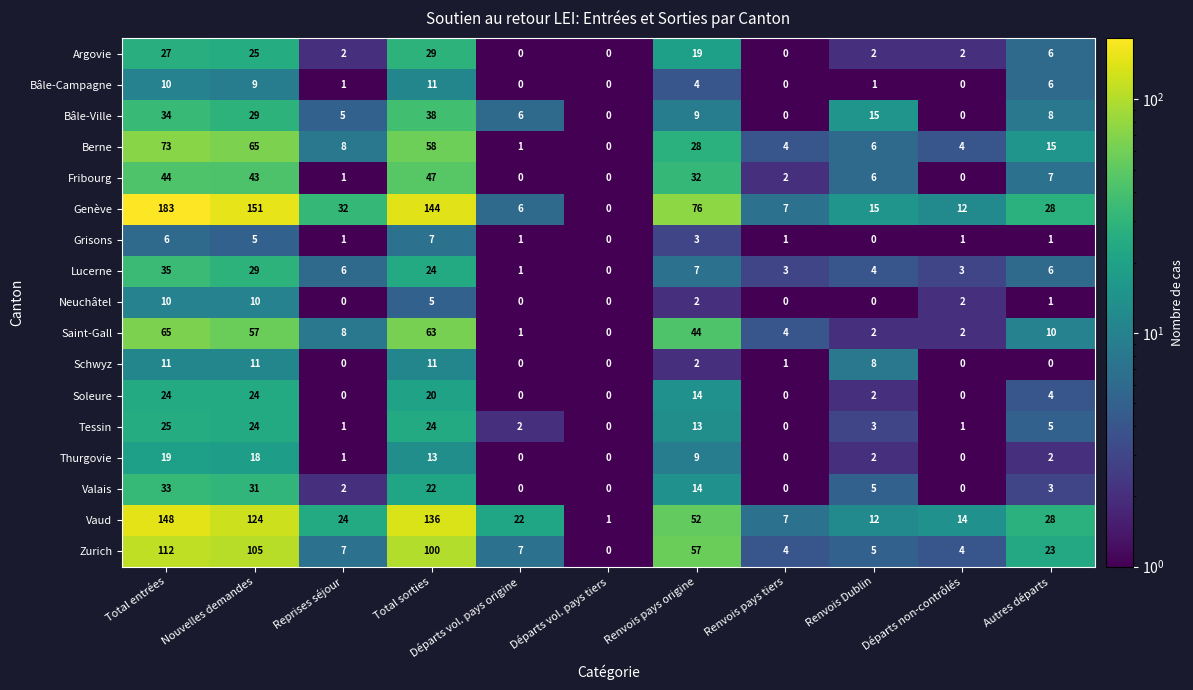

What is the sum of the Saint-Gall values at Nouvelles demandes and Départs vol. pays origine?

58